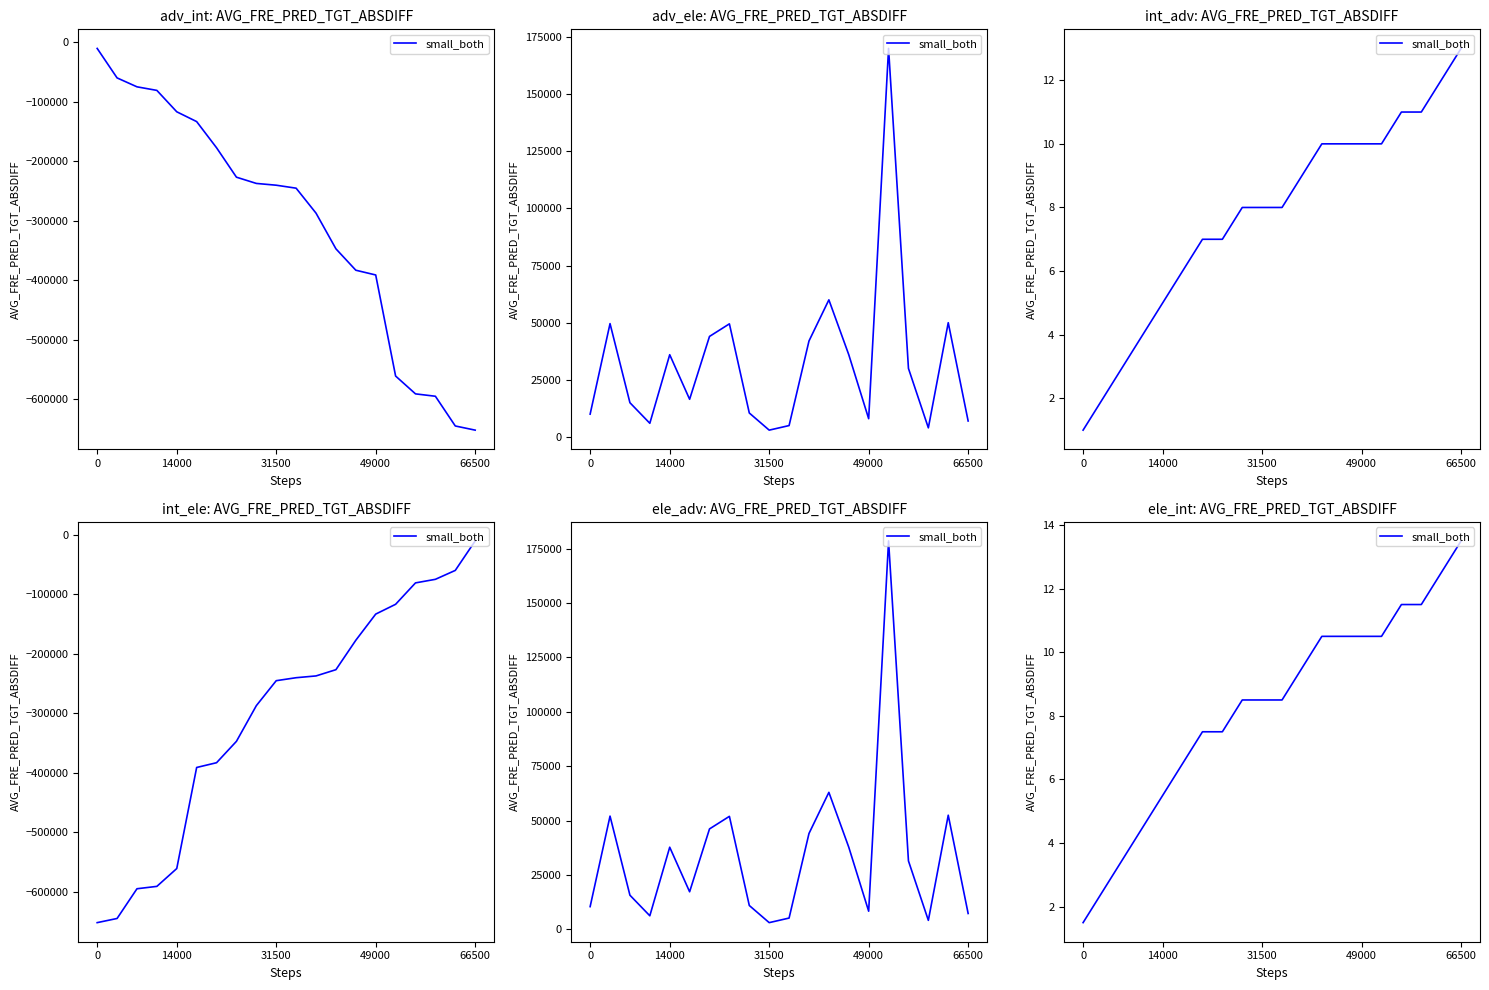

Approximately how many times larger is the value at 49000 compared to 14000?

1.8